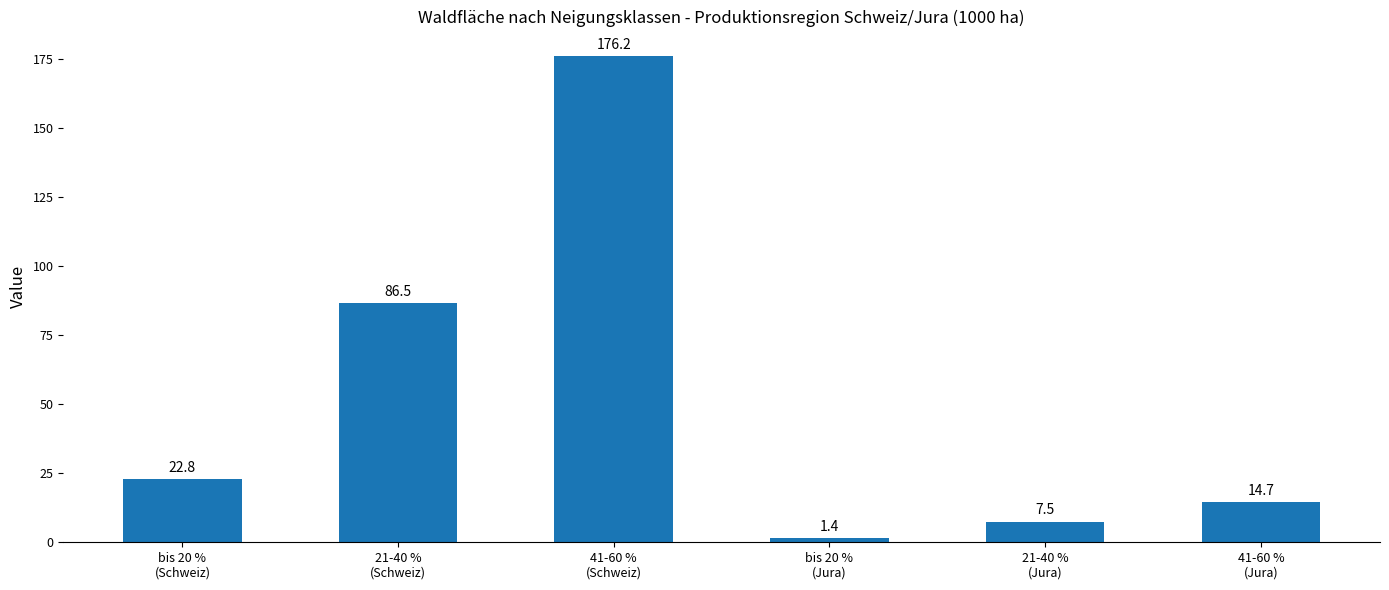

Which label corresponds to the smallest value in the chart?

bis 20 %
(Jura)